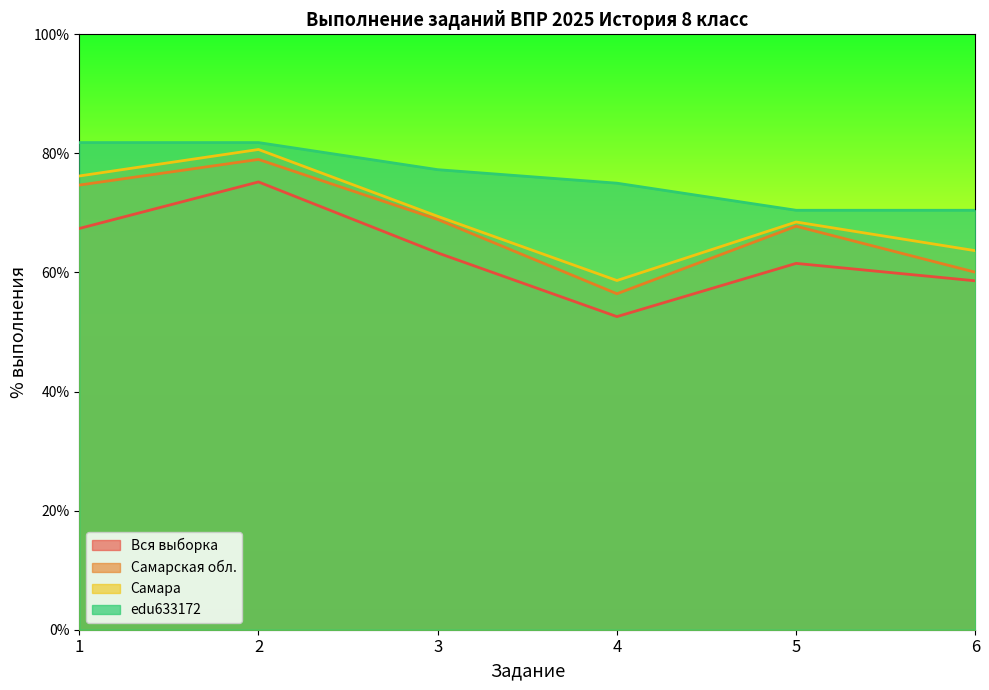

What is the lowest value of the edu633172 series?

70.5